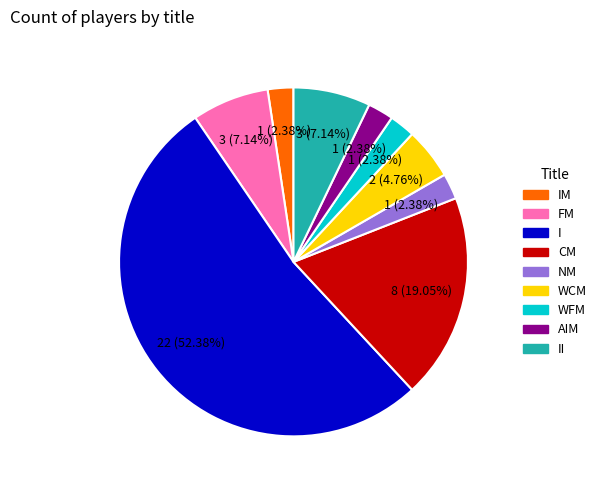

Count the number of slices in the pie.

9